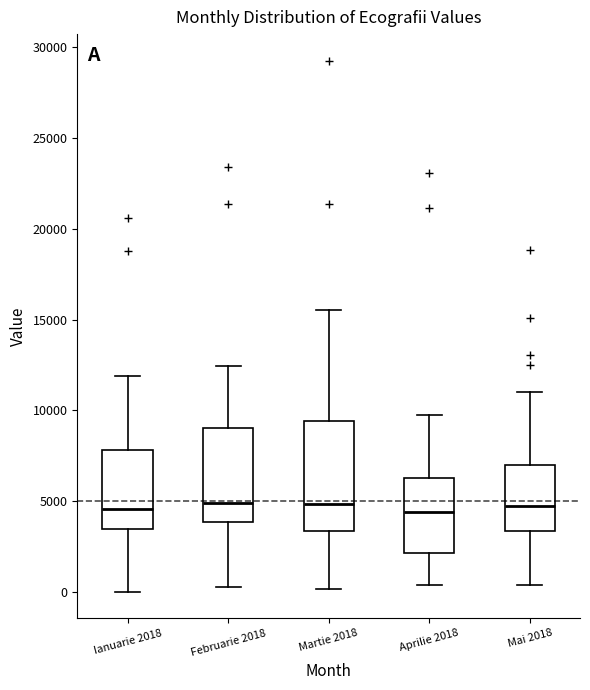

Reading left to right, transcribe this box plot: for each box, give where its median line is, the range the box spans, and where its two whiskers end, as read against the y-axis. The values are not printed on the chart, so give them approximately, as read against the axis.

Ianuarie 2018: median 4500, box 3500 to 8000, whiskers 0 to 12000
Februarie 2018: median 5000, box 4000 to 9000, whiskers 500 to 12500
Martie 2018: median 5000, box 3500 to 9500, whiskers 0 to 15500
Aprilie 2018: median 4500, box 2000 to 6500, whiskers 500 to 9500
Mai 2018: median 4500, box 3500 to 7000, whiskers 500 to 11000